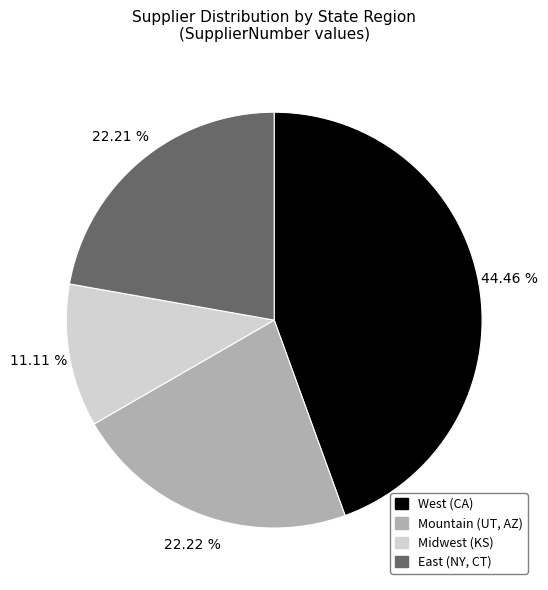

To the nearest percent, what is the average slice percentage?

25%